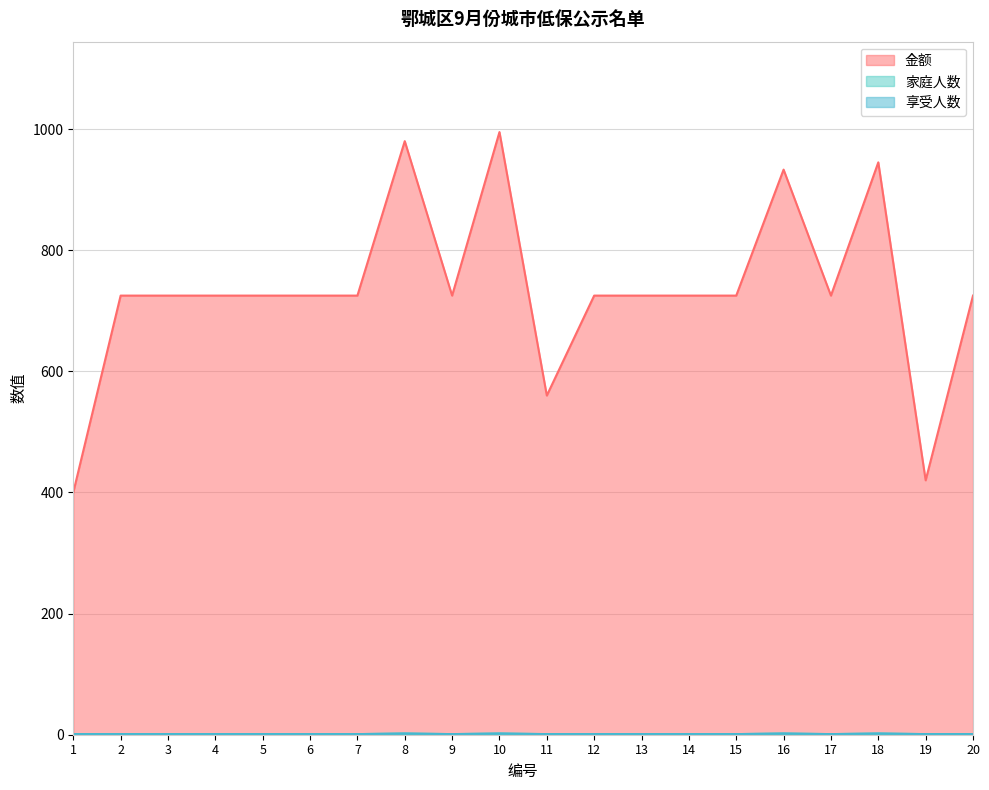

True or false: 金额 and 享受人数 cross at least once.

False